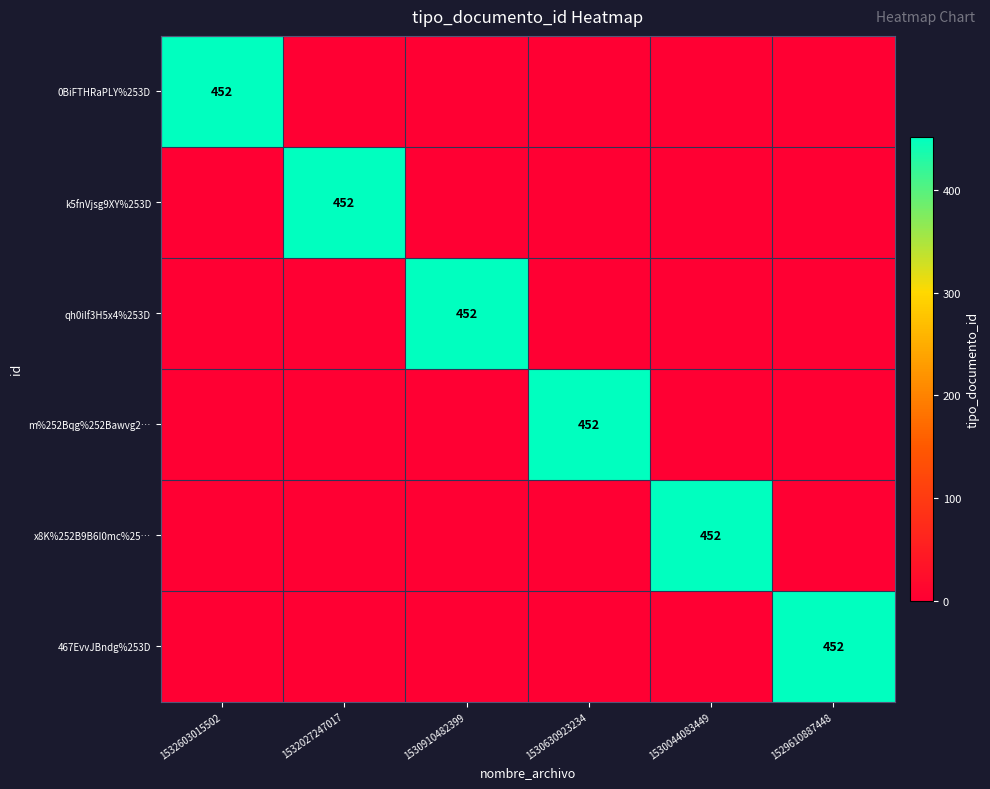

The qh0ilf3H5x4%253D series shows 244 at 1530910482399. True or false?

False